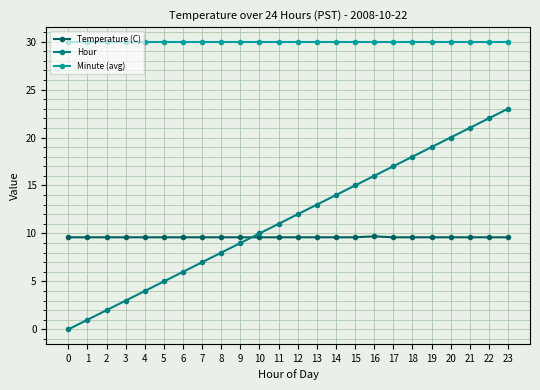

Which series has the widest spread of values?

Hour